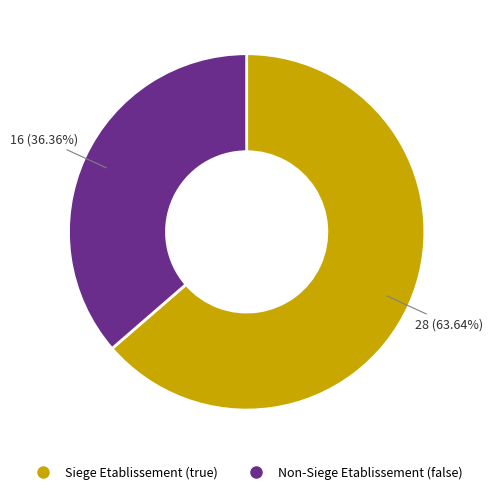

Does any single category account for the majority?

Yes